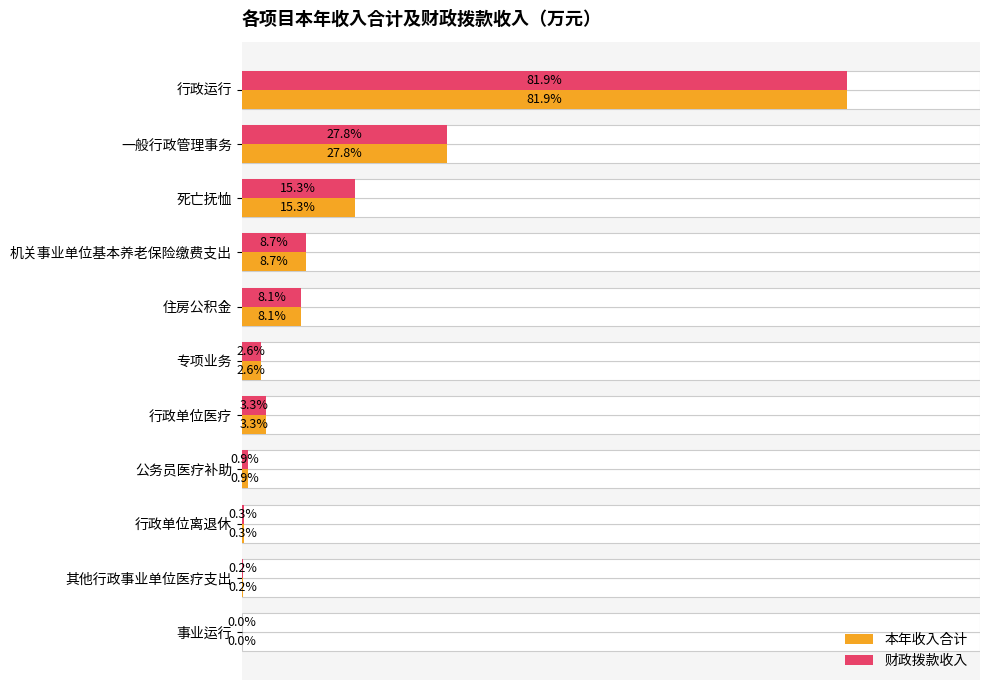

List the series in order of their peak value, lowest first.

本年收入合计, 财政拨款收入